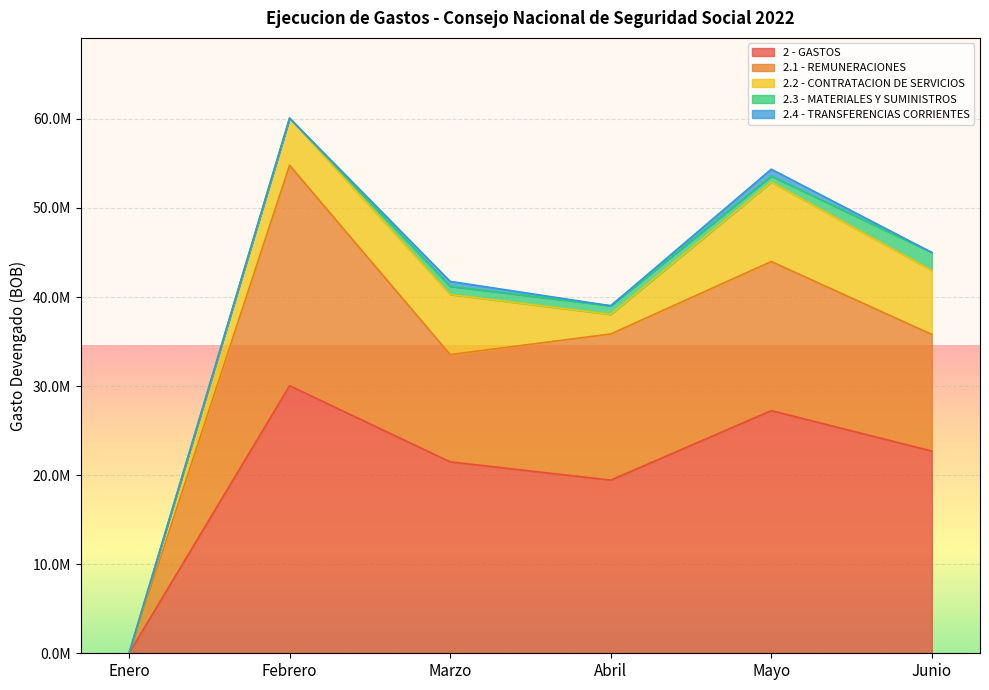

How many interior local peaks does the 2.3 - MATERIALES Y SUMINISTROS series have?

1